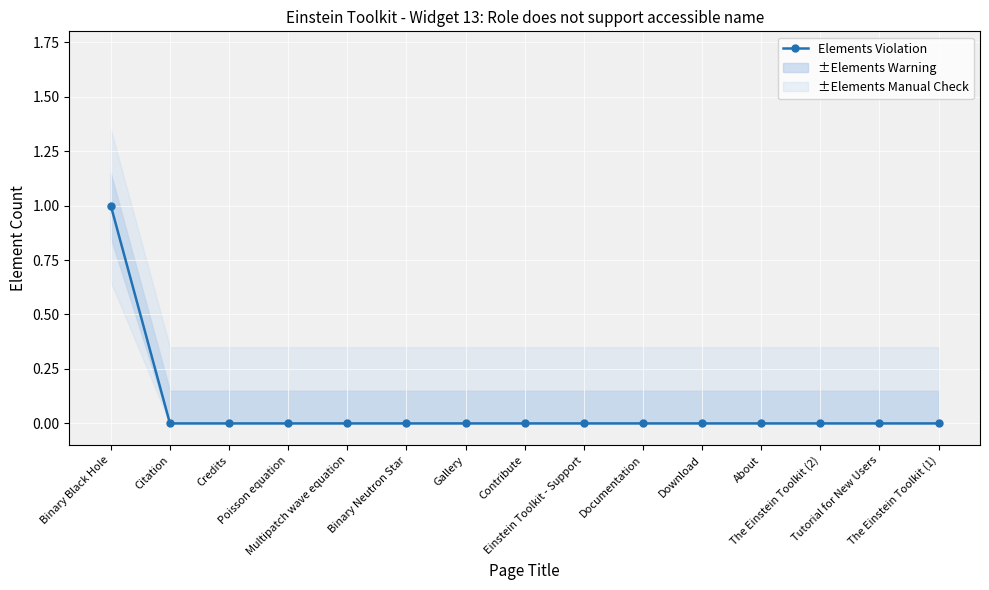

What is the label of the 7th point from the right?

Einstein Toolkit - Support